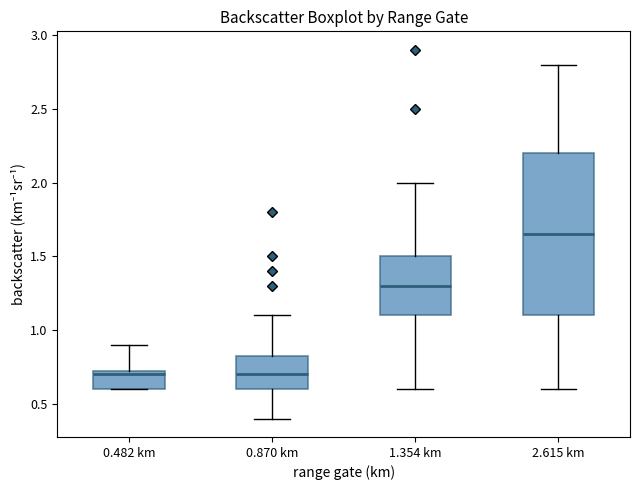

Reading left to right, read every box against the y-axis: the position of its median line, the range the box covers, and the ends of its whiskers. The values are not printed on the chart, so give them approximately, as read against the axis.

0.482 km: median 0.70, box 0.60 to 0.75, whiskers 0.60 to 0.90
0.870 km: median 0.70, box 0.60 to 0.85, whiskers 0.40 to 1.10
1.354 km: median 1.30, box 1.10 to 1.50, whiskers 0.60 to 2.00
2.615 km: median 1.65, box 1.10 to 2.20, whiskers 0.60 to 2.80